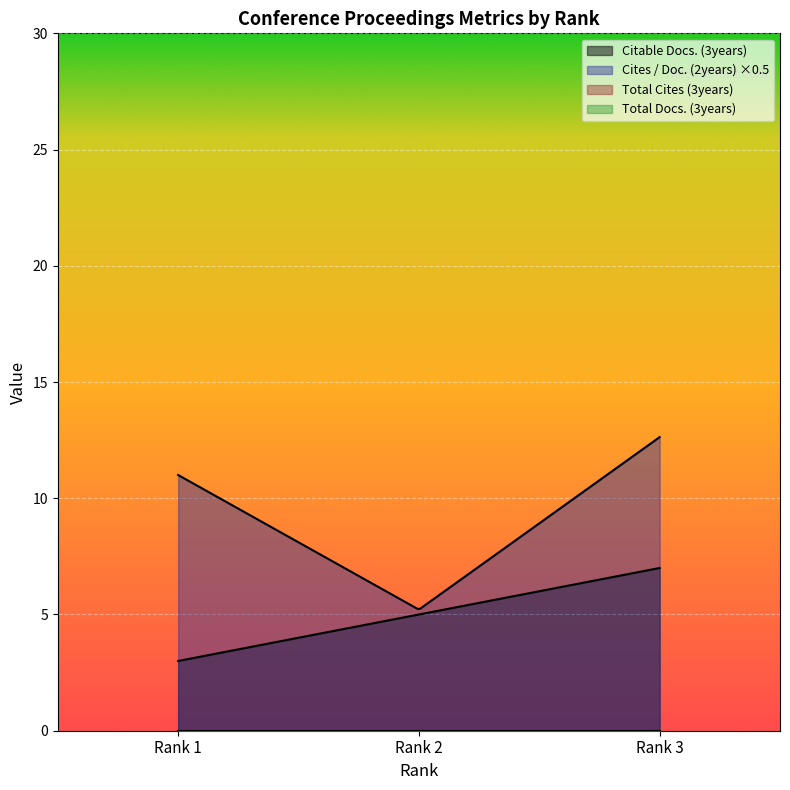

Between Rank 1 and Rank 2, which series saw the biggest shift?

Cites / Doc. (2years)